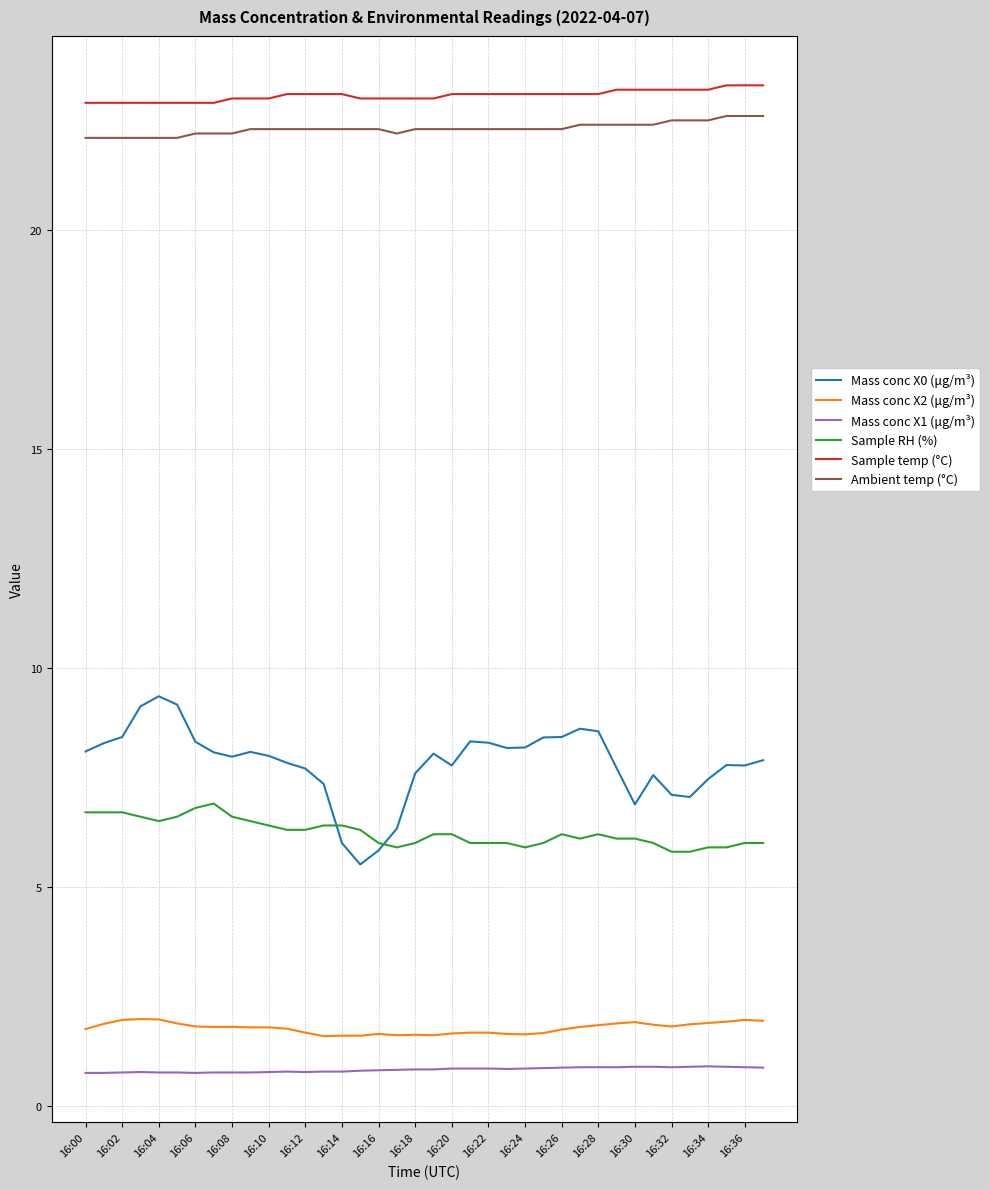

What is the minimum value for Ambient temp (°C)?

22.1